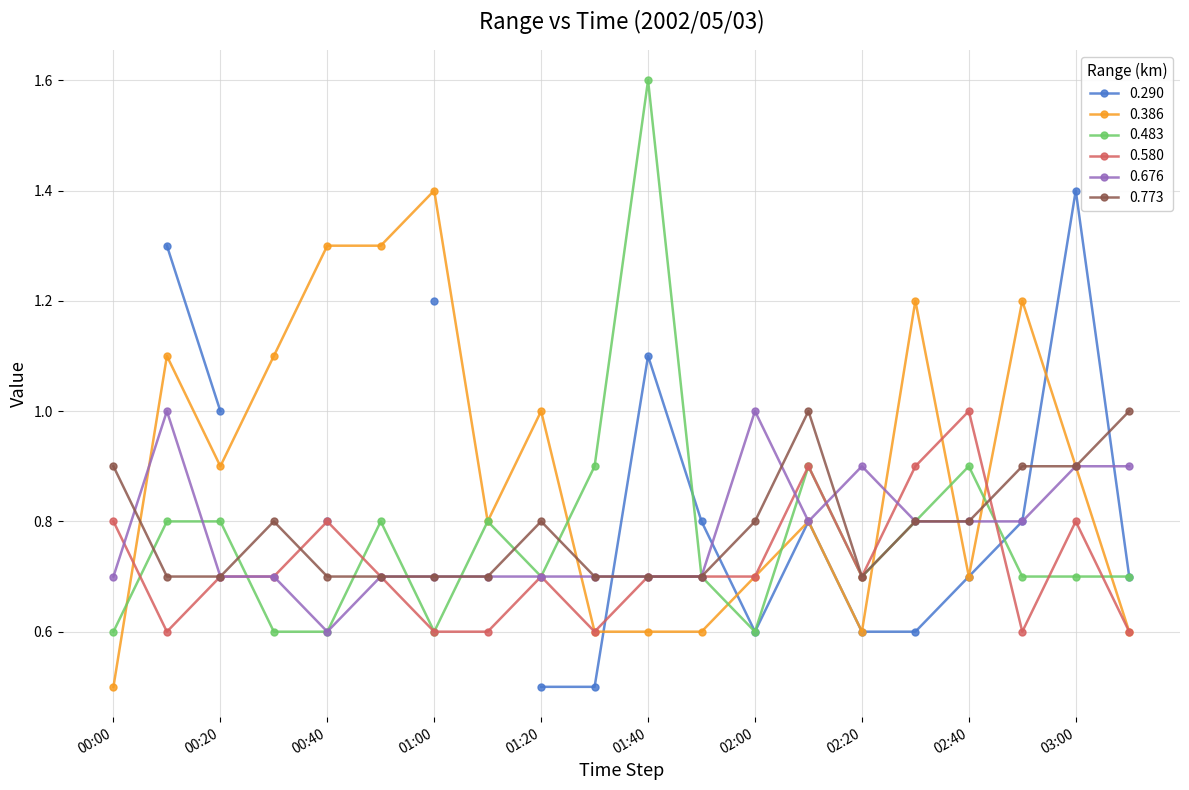

At which label is 0.386 closest to 0?

00:00